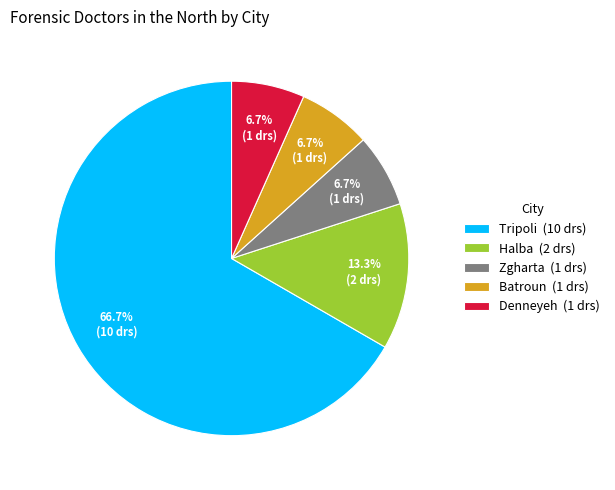

What percentage is the Zgharta slice, to the nearest percent?

7%